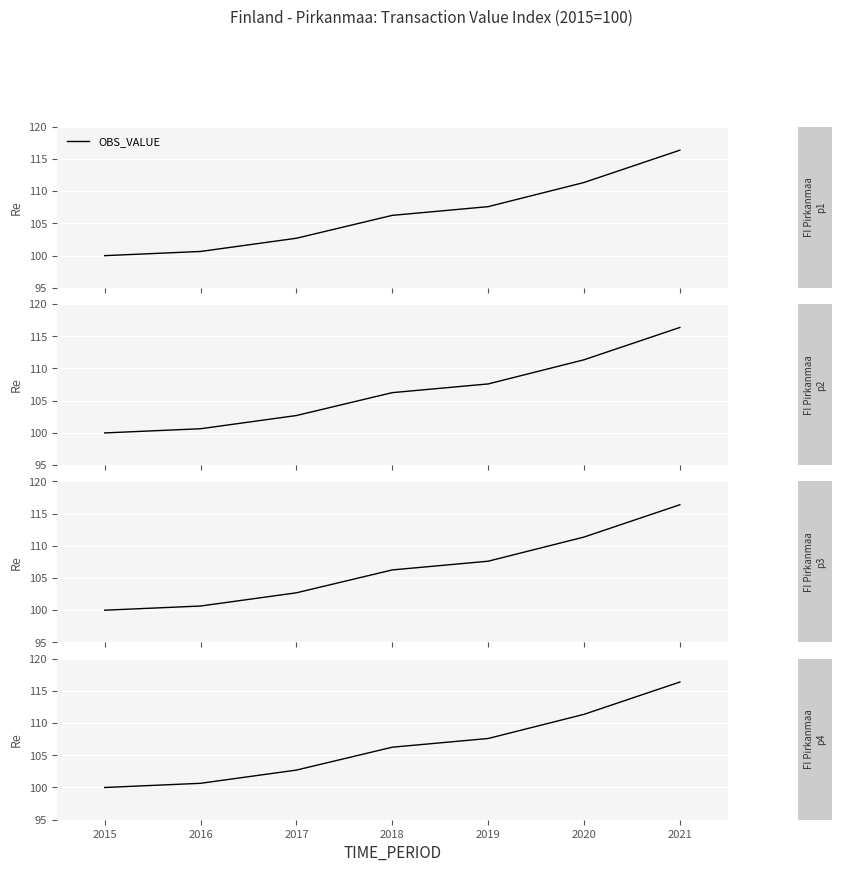

What is the average value?

106.4